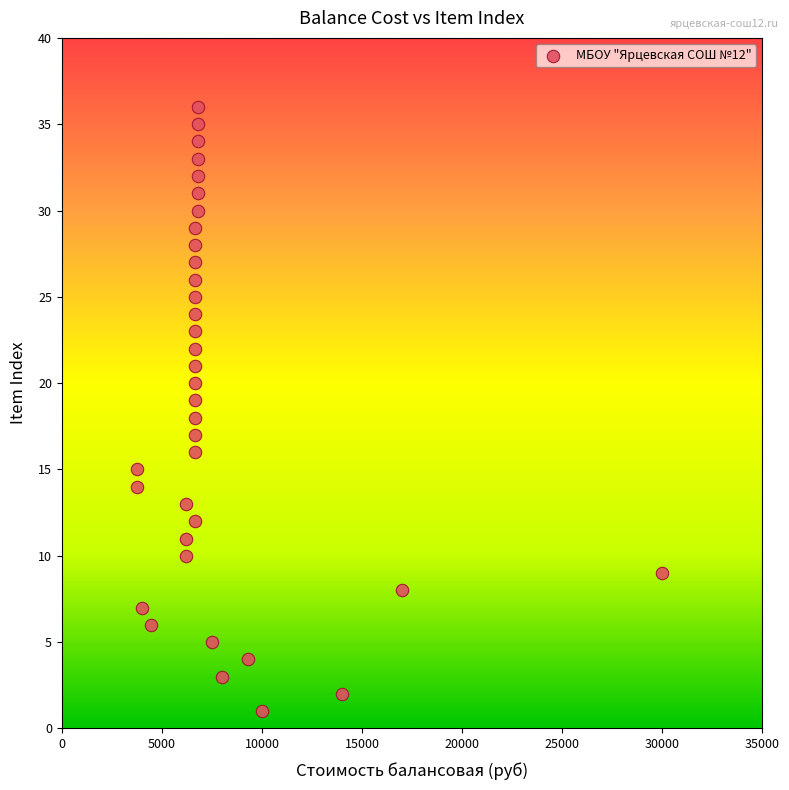

What is the range of Y values (max minus min)?

35